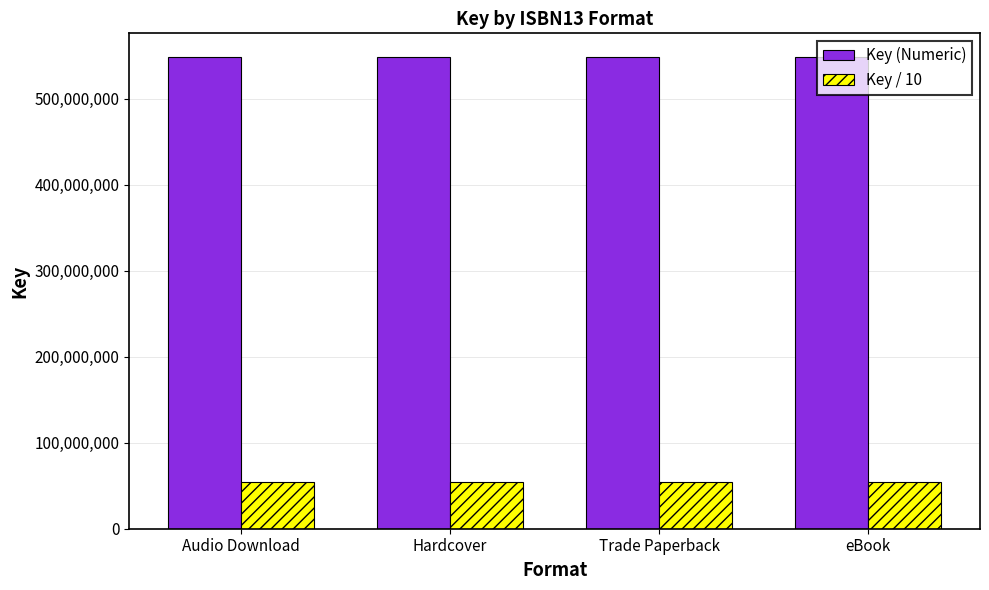

Which series has the largest total across all categories?

Key (Numeric)